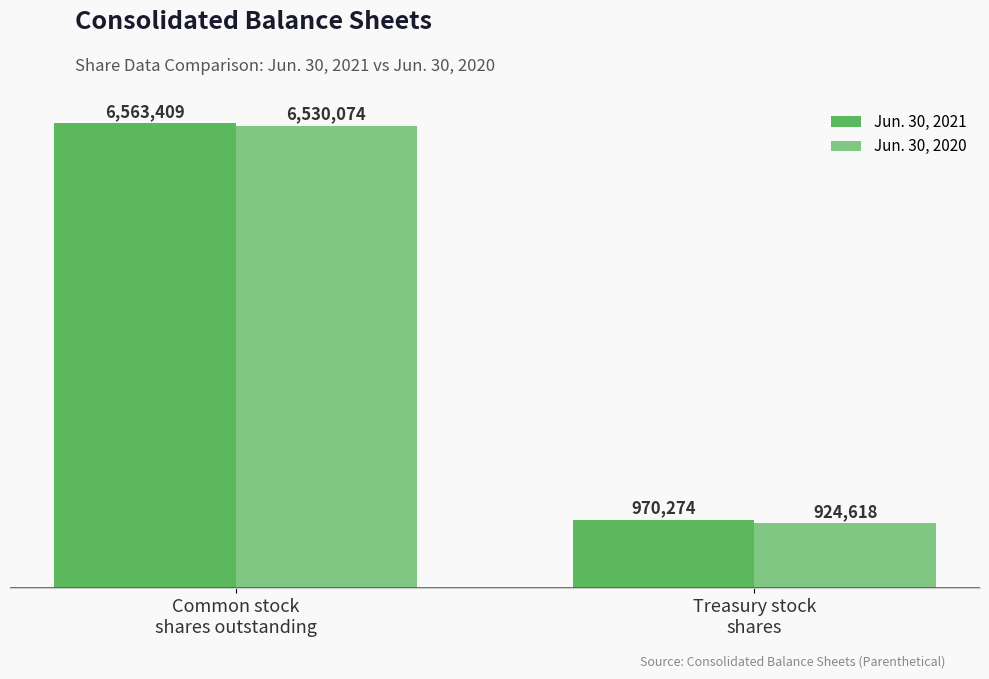

The Jun. 30, 2020 series shows 9528418 at Common stock
shares outstanding. True or false?

False